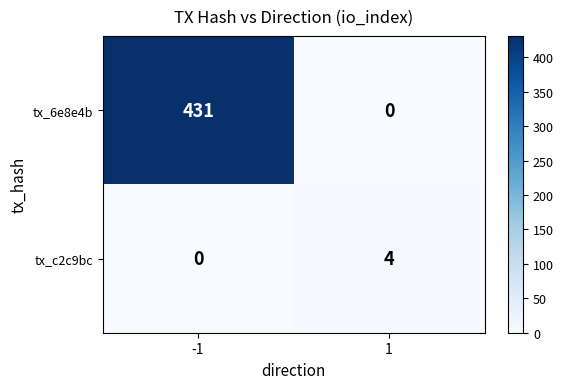

Rank the categories by tx_6e8e4b value from lowest to highest.

1, -1